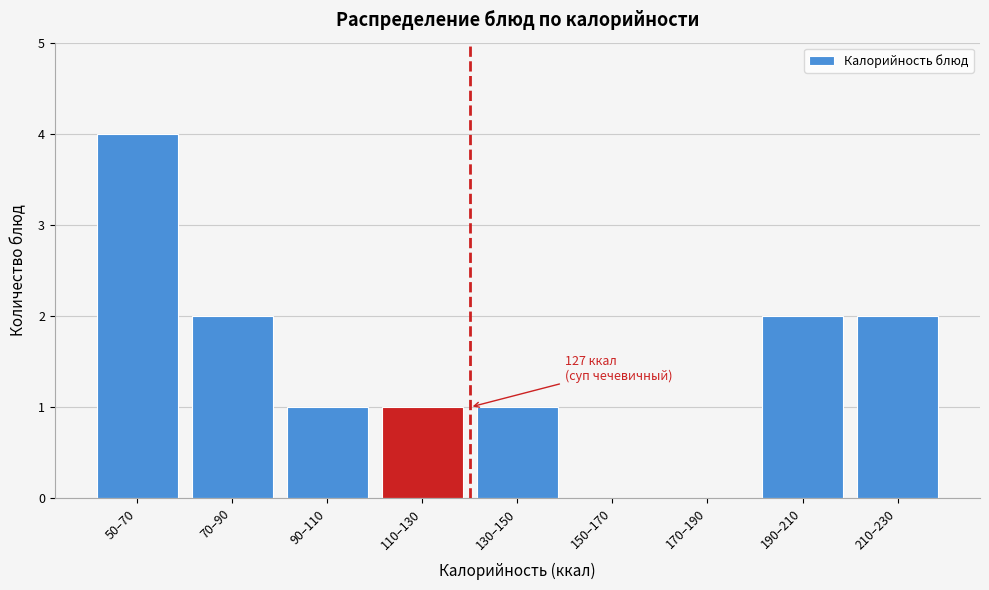

Reading left to right, transcribe all the data shown in this chart.

50–70=4	70–90=2	90–110=1	110–130=1	130–150=1	150–170=0	170–190=0	190–210=2	210–230=2